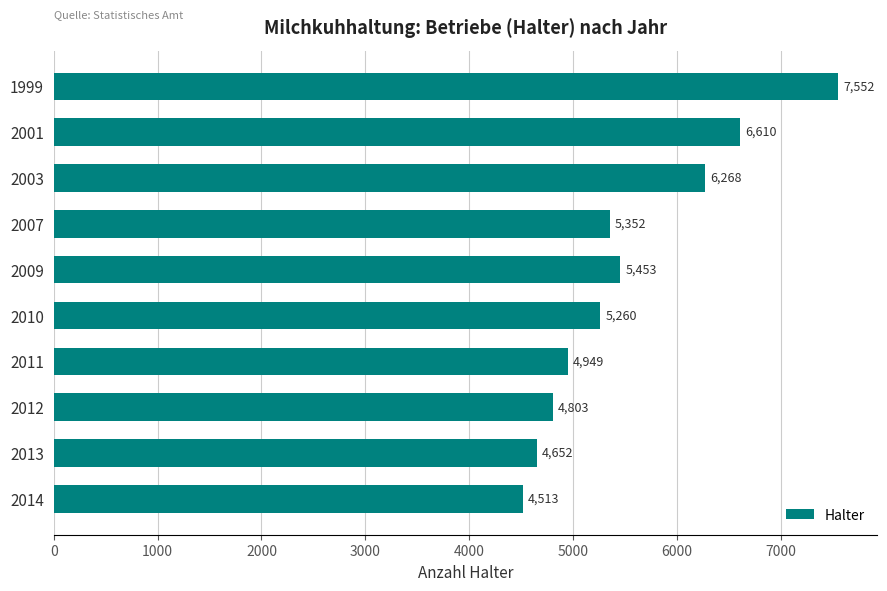

Reading top to bottom, extract all data points from this chart.

1999=7552	2001=6610	2003=6268	2007=5352	2009=5453	2010=5260	2011=4949	2012=4803	2013=4652	2014=4513